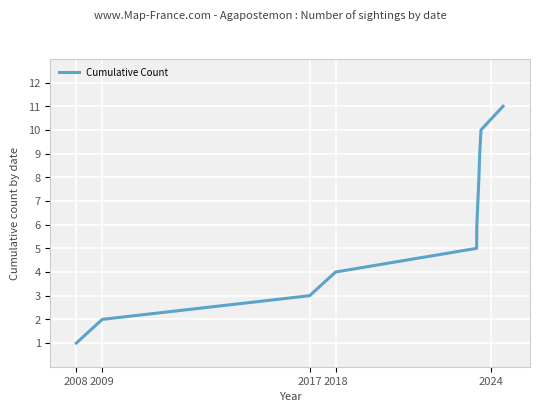

What is the greatest value displayed?

11